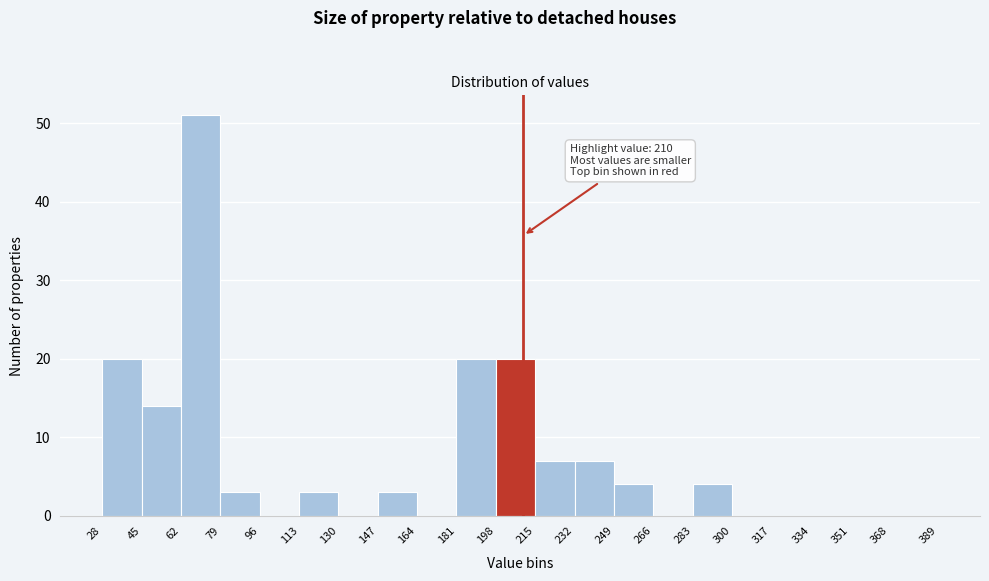

Over which range of the x-axis is the bar tallest?

62 to 79